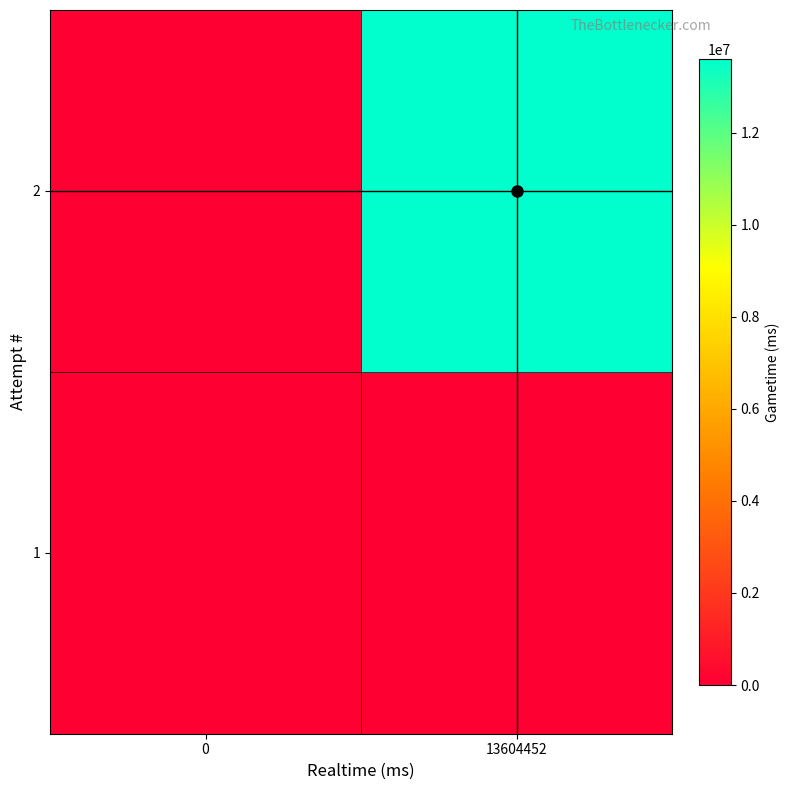

Count the number of categories in the chart.

2